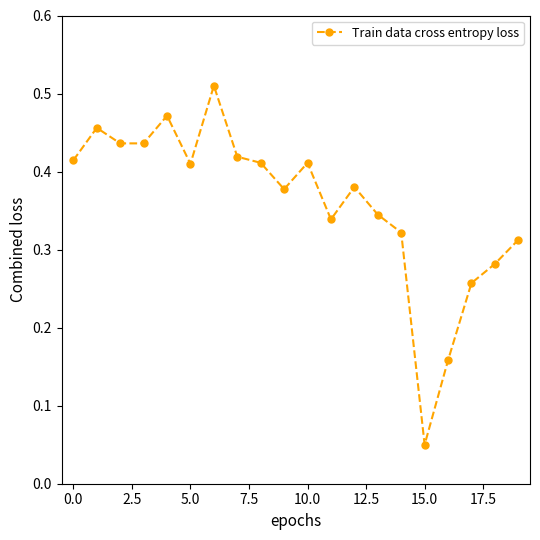

Count the values in the range 0 to 1.

20